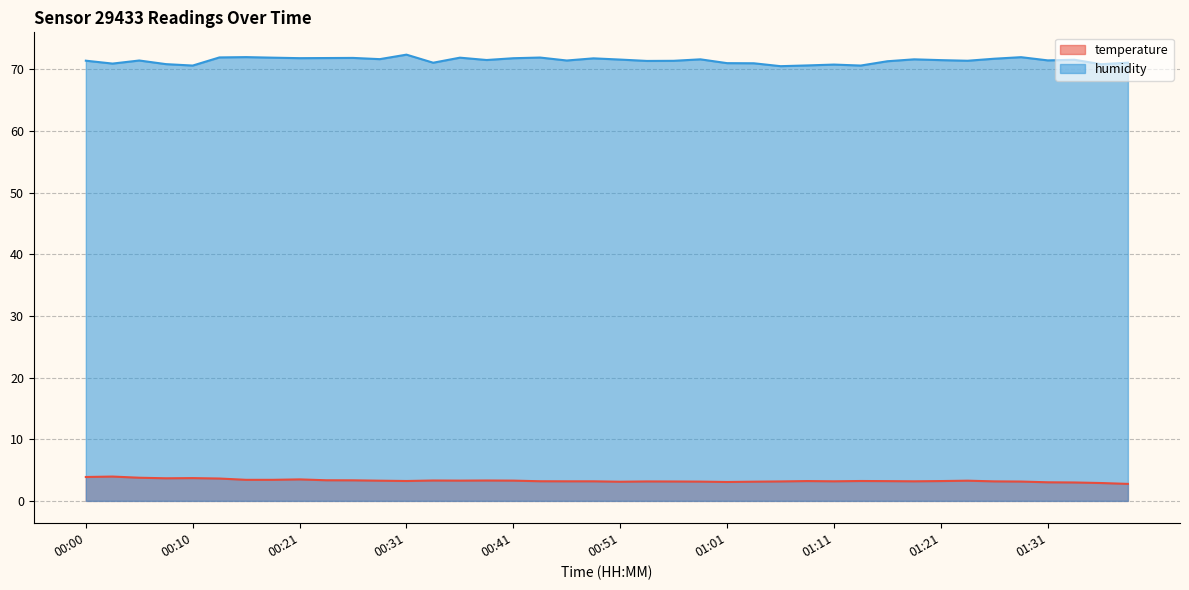

True or false: humidity and temperature intersect in this chart.

False